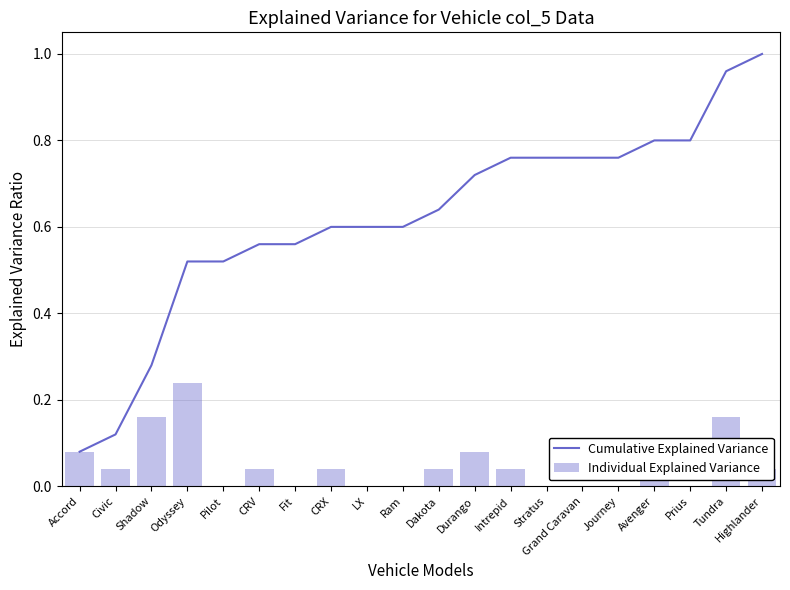

What is the difference between the maximum and second lowest values in the Individual Explained Variance series?

0.2